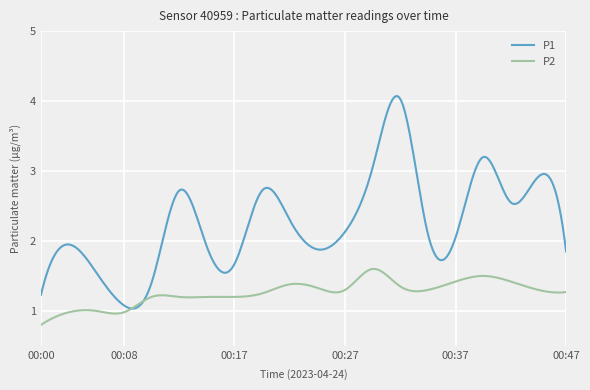

Which series has the widest spread of values?

P1